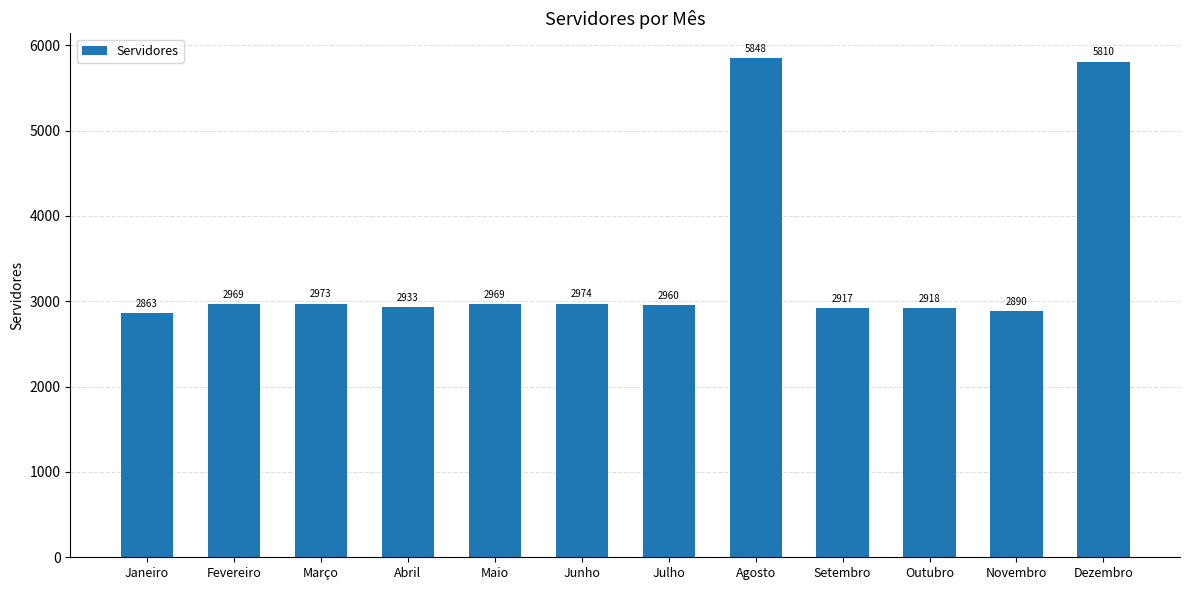

Where is the data nearest to the value 4355?

Junho